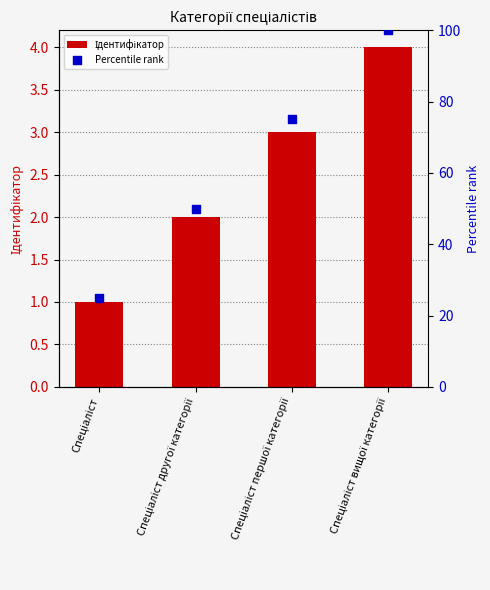

At which category is the sum across all series the highest?

Спеціаліст вищої категорії